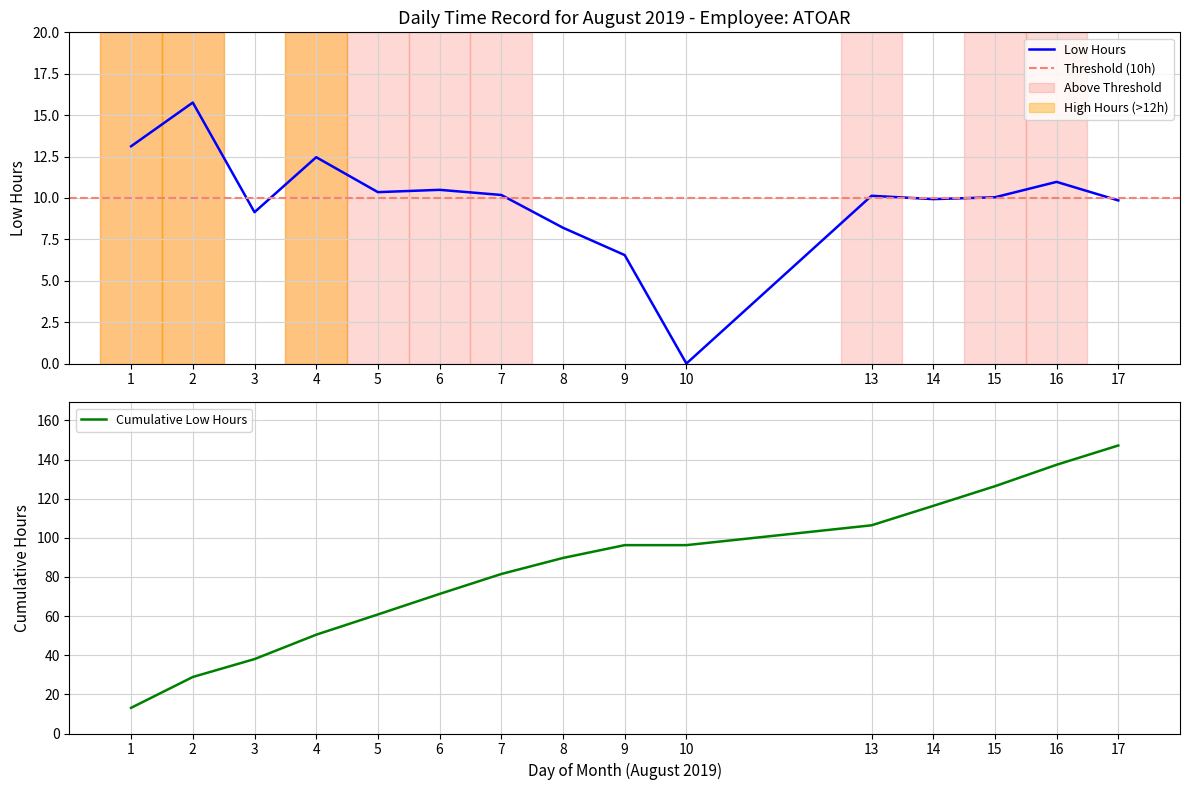

At which category does the chart reach its peak across all series?

2